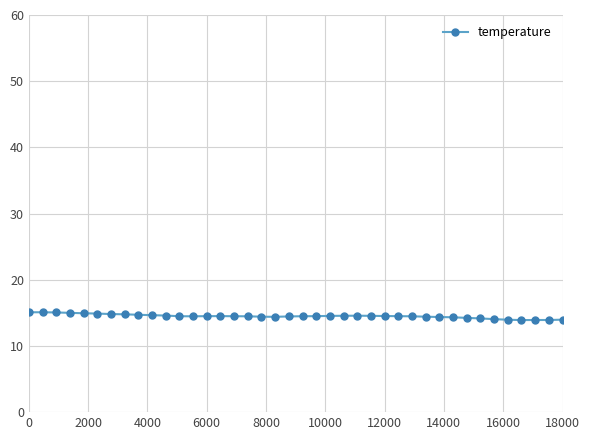

What is the value of the 37th point from the left?

13.9